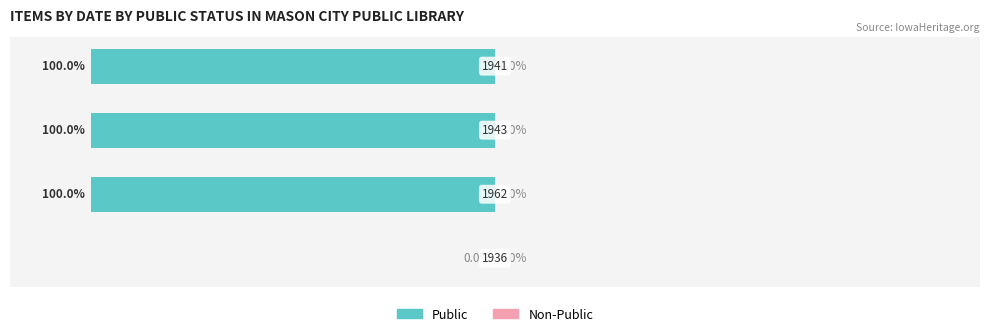

How many bars are there in total?

8